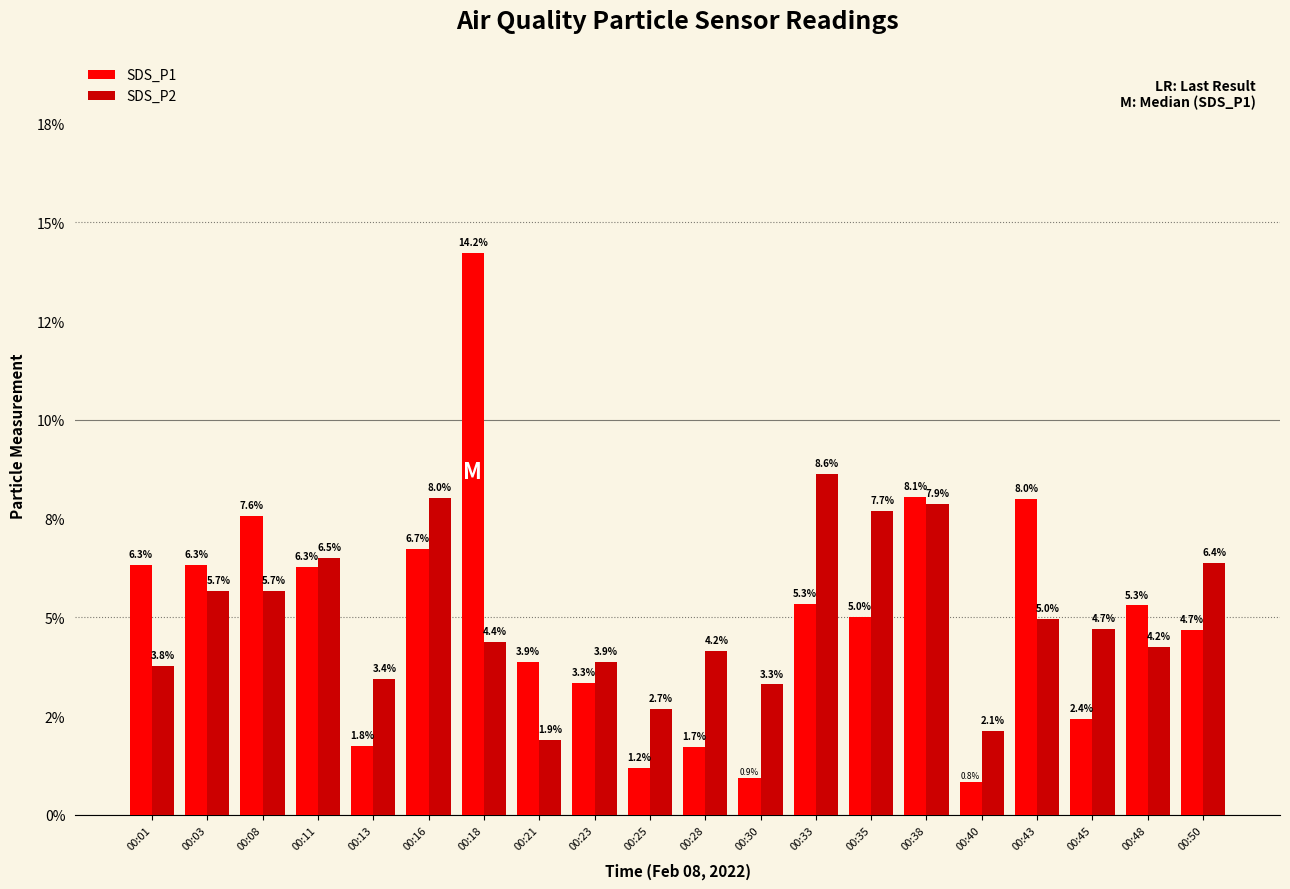

Which series has the largest total across all categories?

SDS_P1